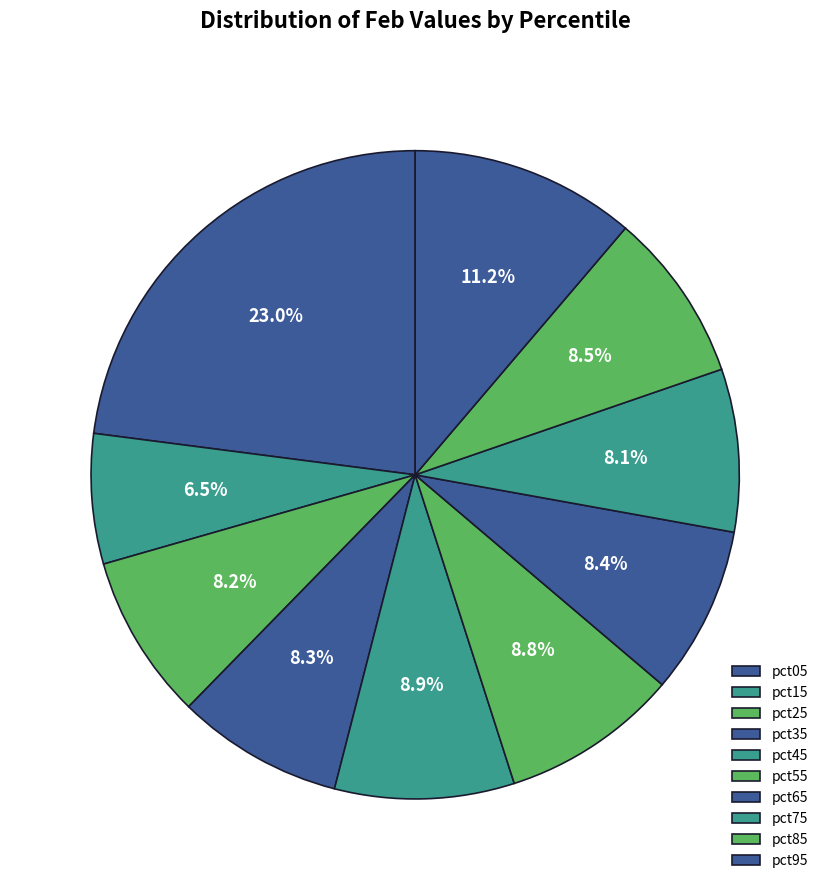

To the nearest percent, what percentage of the pie is pct05?

23%